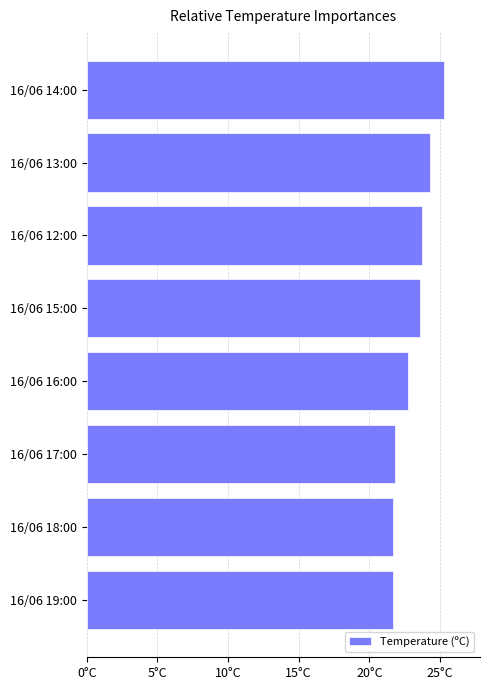

Count the number of data series in this chart.

1